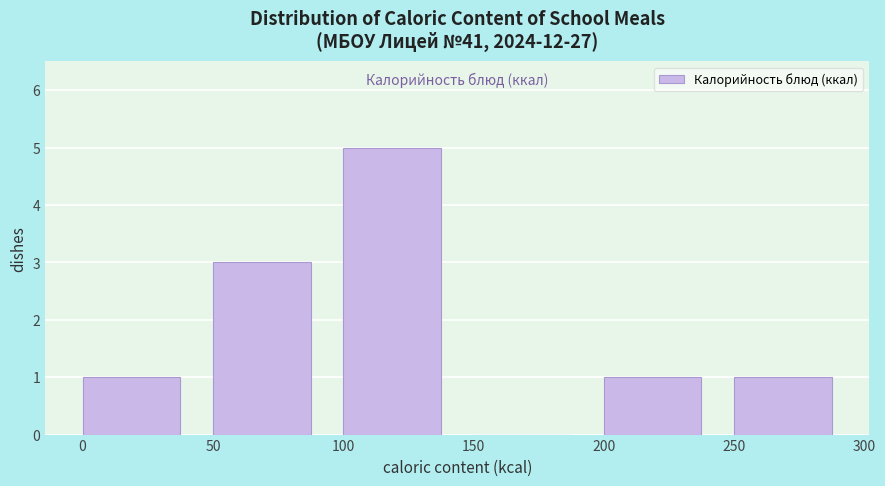

Over which range of the x-axis is the bar tallest?

100 to 150